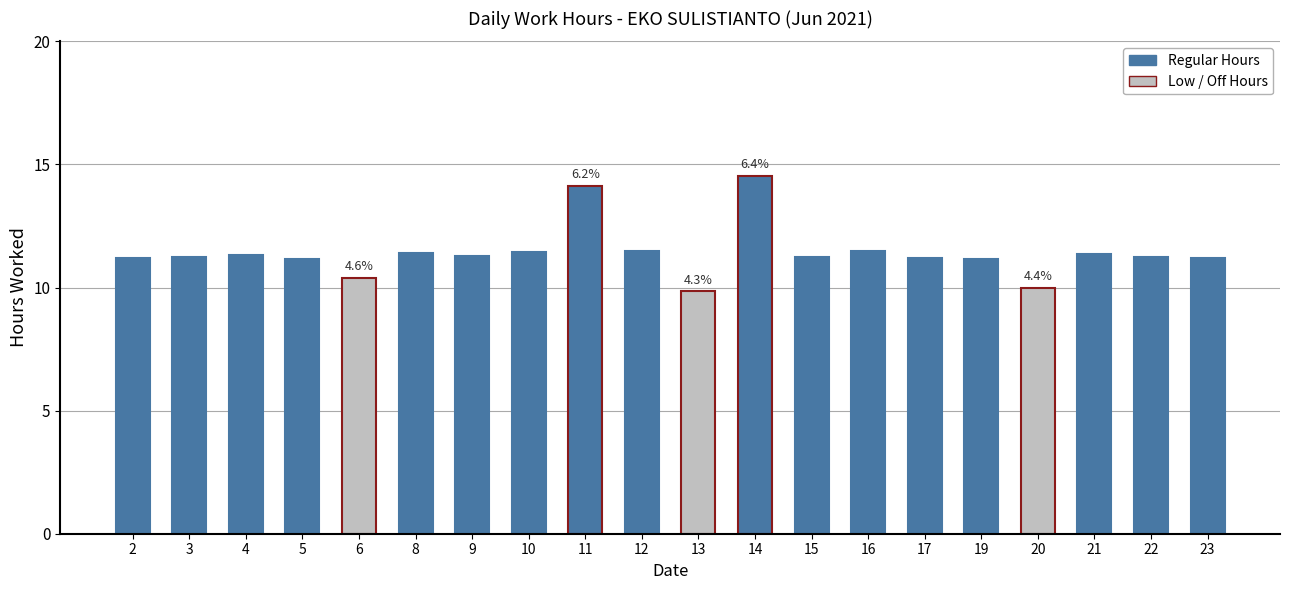

What is the value of the 1st bar from the left?

11.2